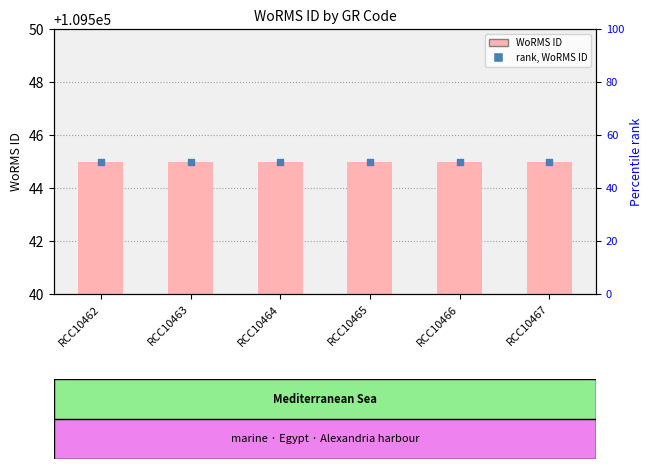

What is the total value across all series at RCC10467?

109595